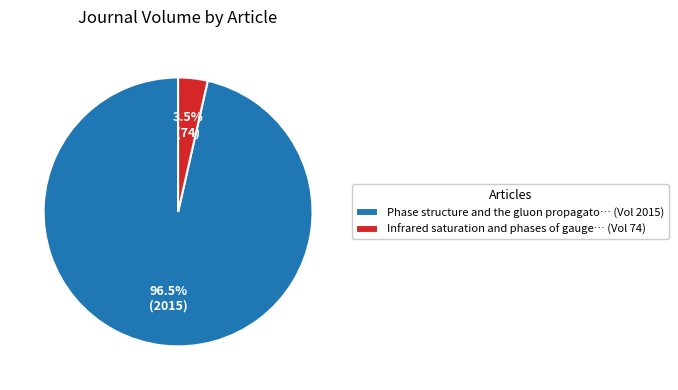

How much of the chart is everything except Phase structure and the gluon propagato… (Vol 2015)?

3.5%